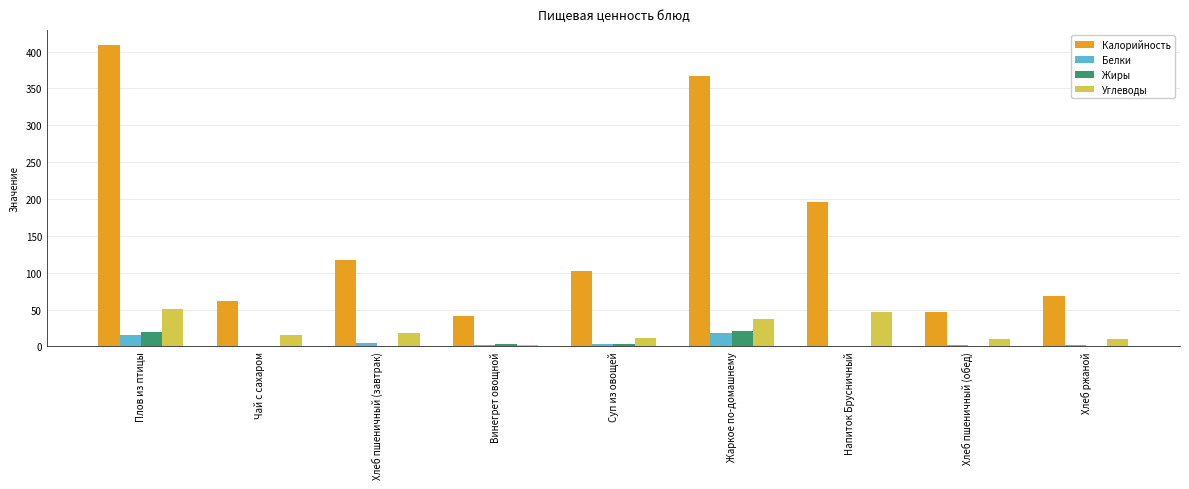

What is the greatest value displayed?

408.6